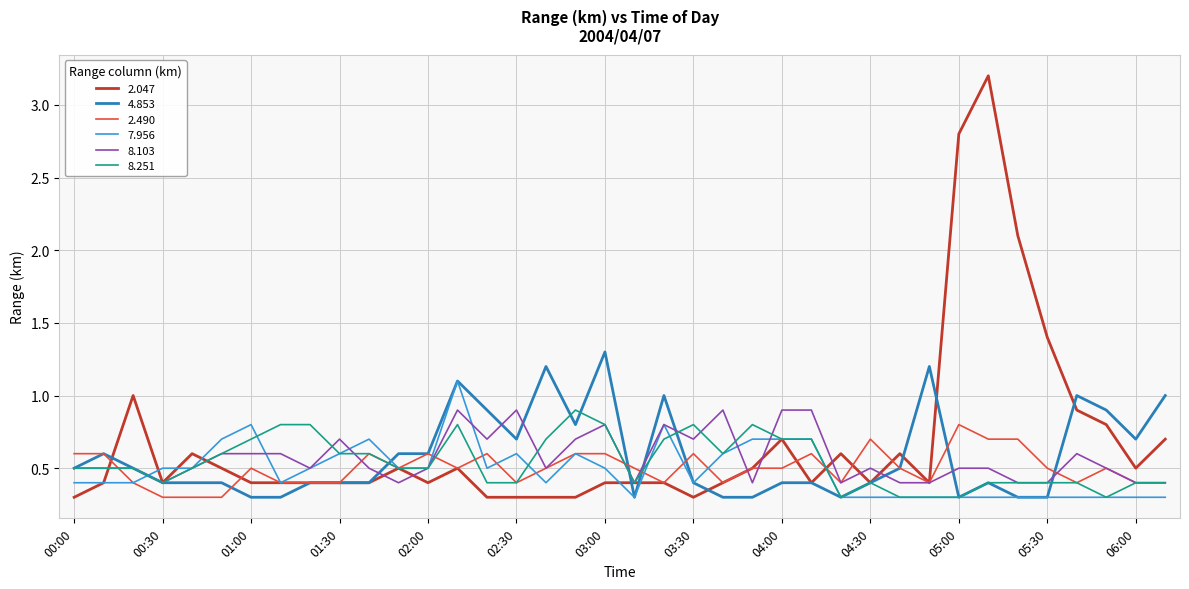

Which series has the widest spread of values?

2.047